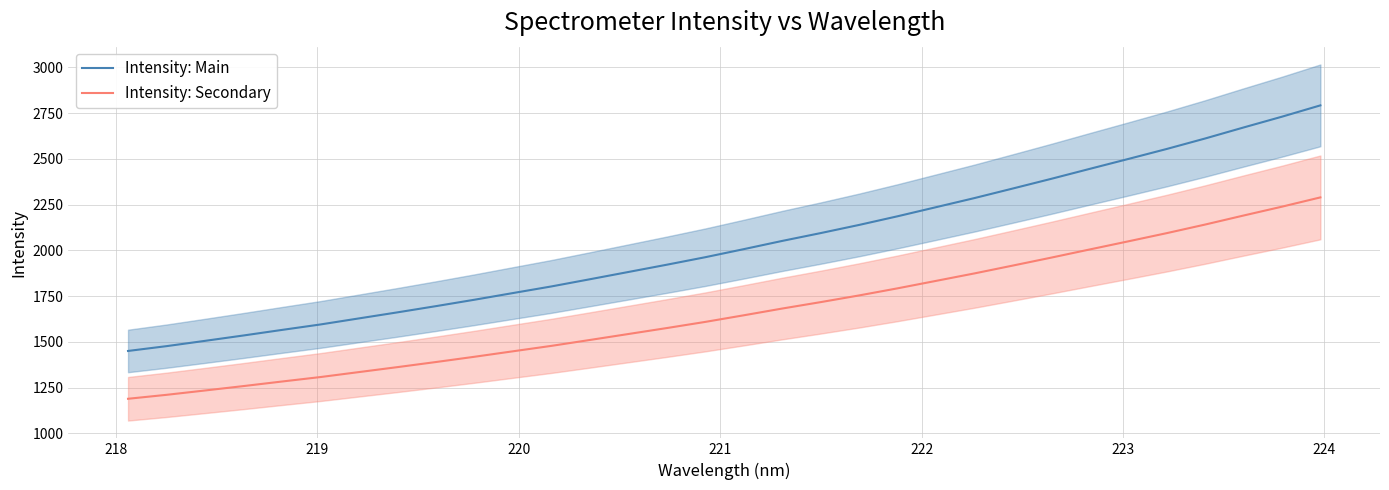

How many lines are shown in the chart?

2